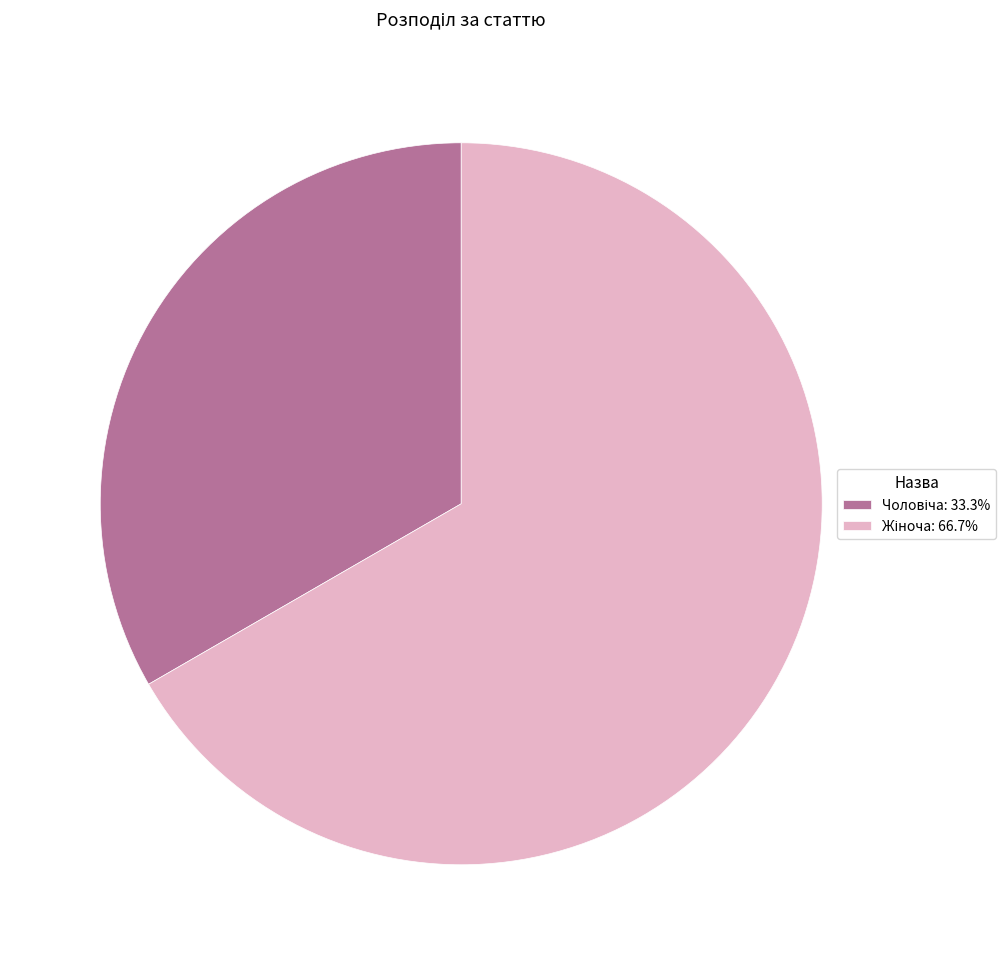

Count the number of slices in the pie.

2